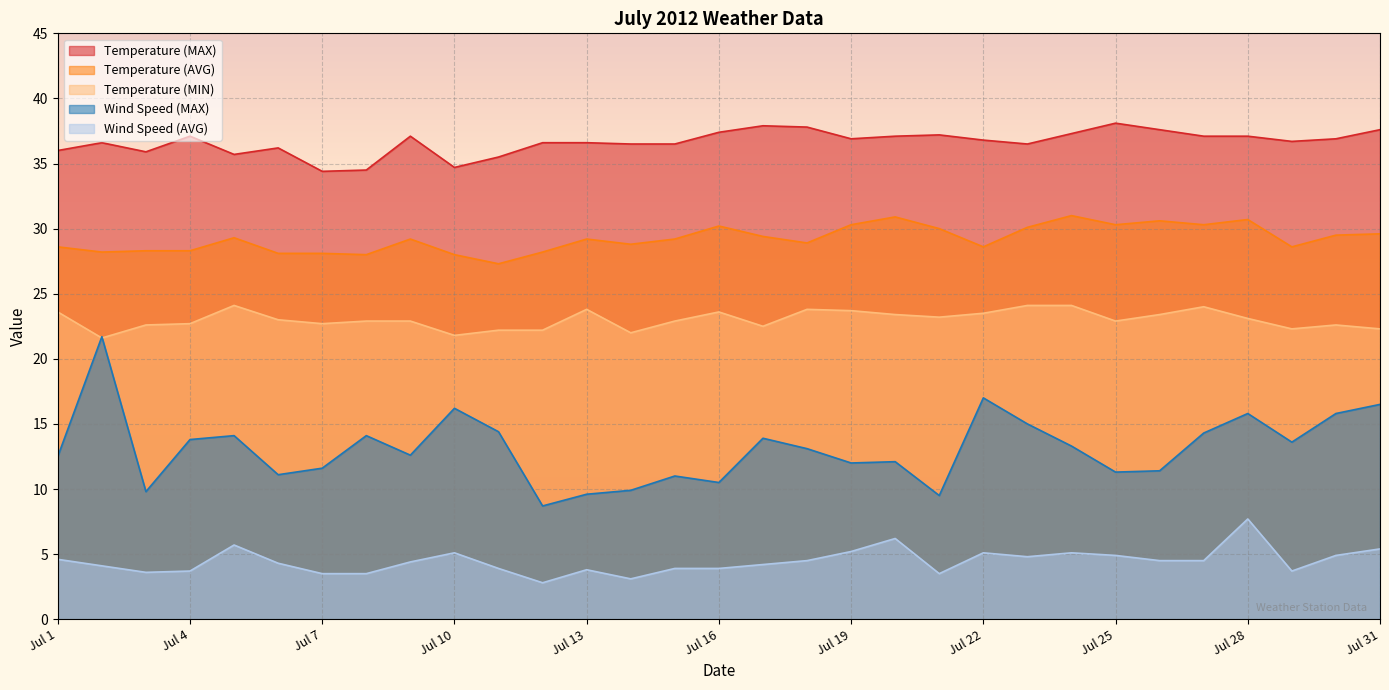

What is the total value across all series at Jul 14?

100.3